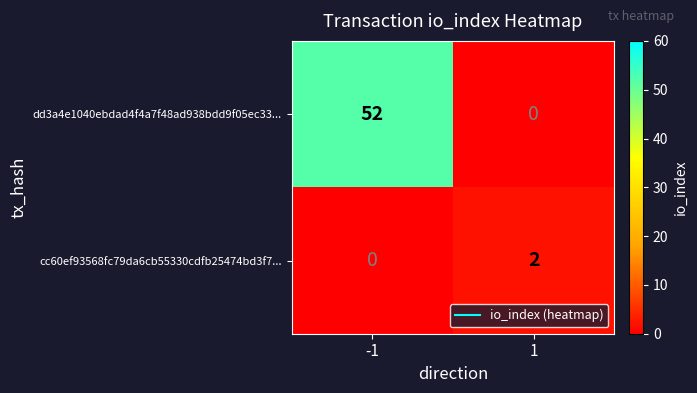

What is the total value across all series at -1?

52